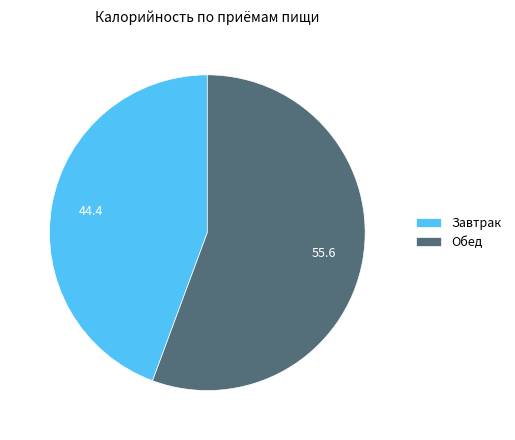

Does Завтрак represent more than half of the total?

No